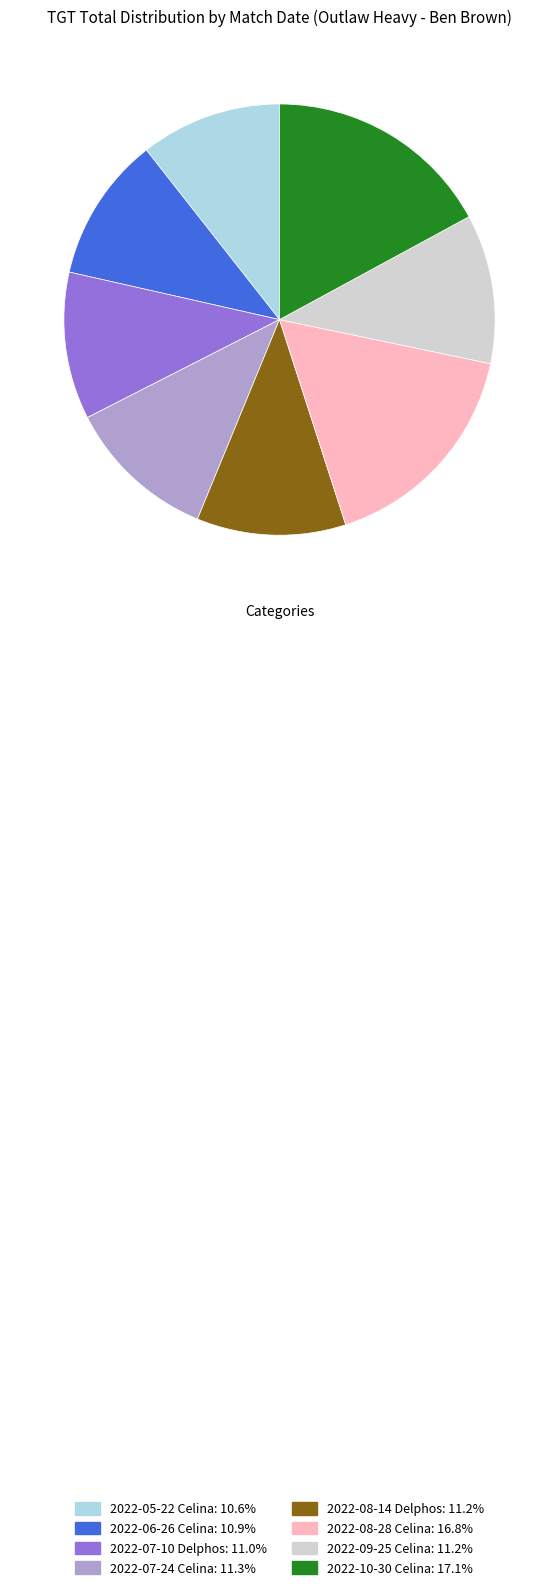

Do 2022-08-28 Celina: 16.8% and 2022-06-26 Celina: 10.9% together represent more than half of the pie?

No